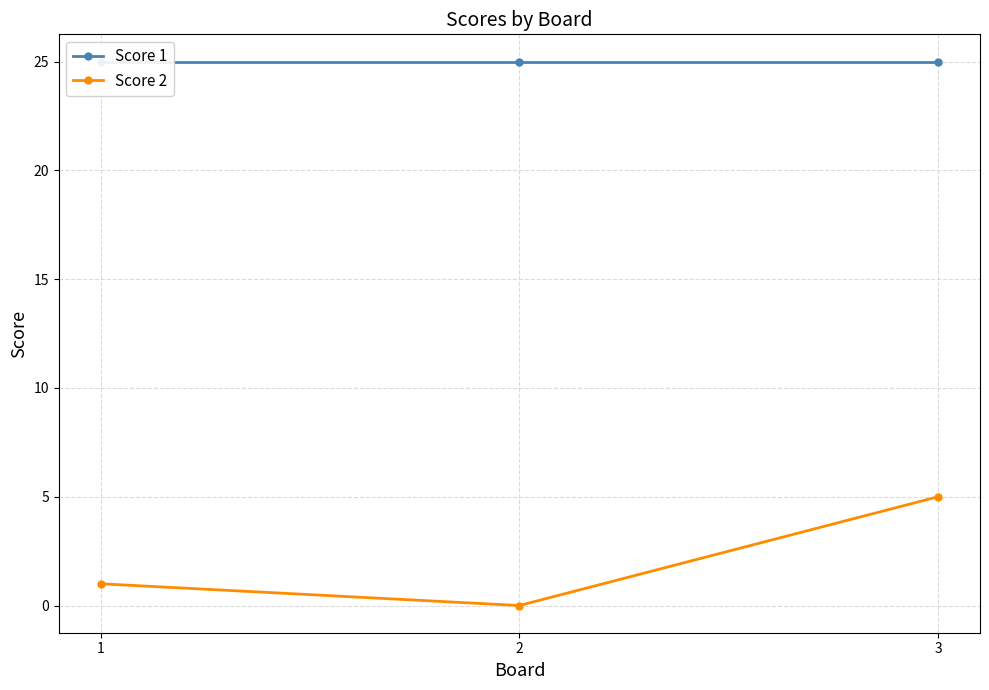

Reading right to left, what are all the values shown in this chart?

Score 1: 25	25	25
Score 2: 5	0	1